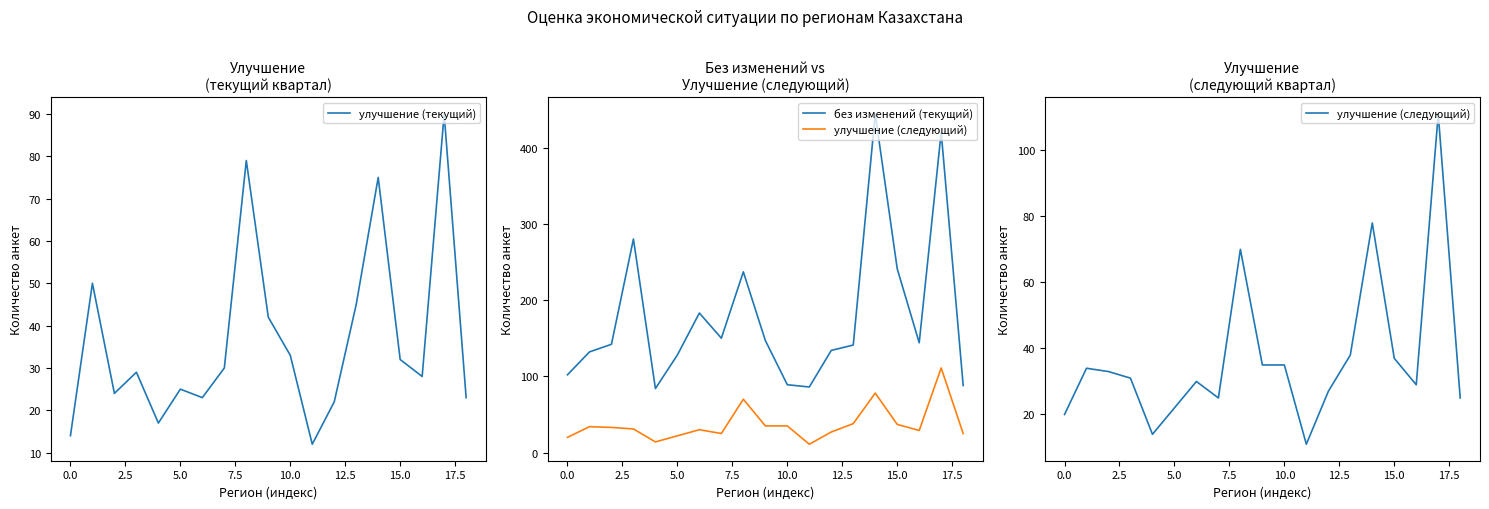

What is the value of the улучшение (текущий) point at the 14th from the left?

45